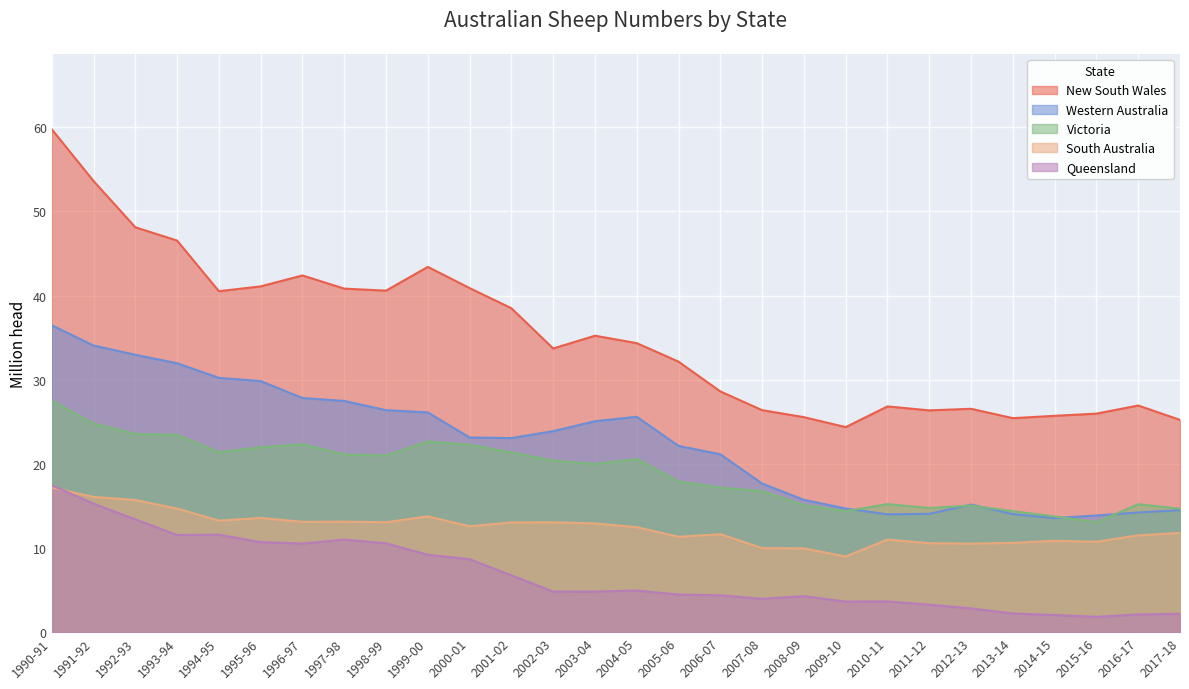

What is the value of the South Australia point at the 26th from the left?

10.7